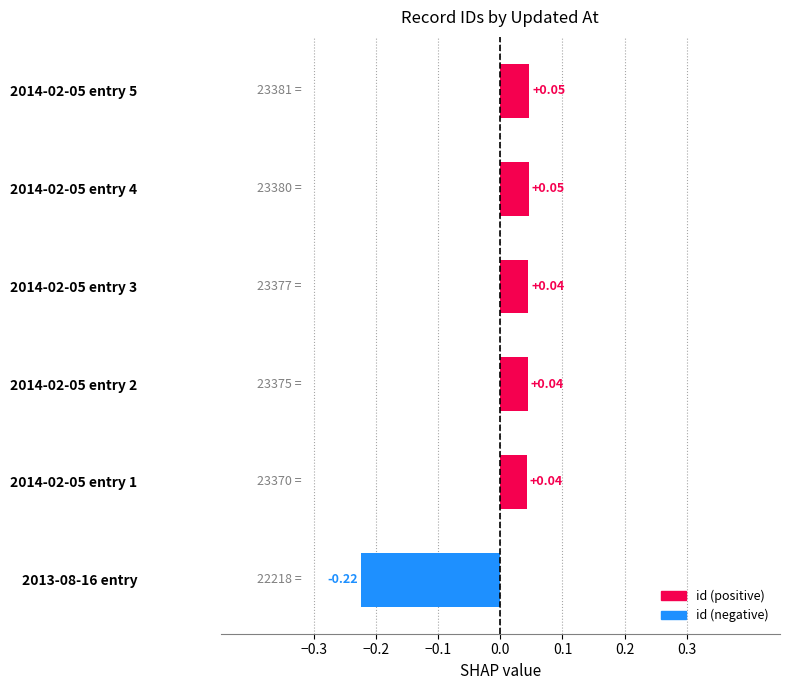

Between 2014-02-05 entry 5 and 2014-02-05 entry 1, which is larger?

2014-02-05 entry 5